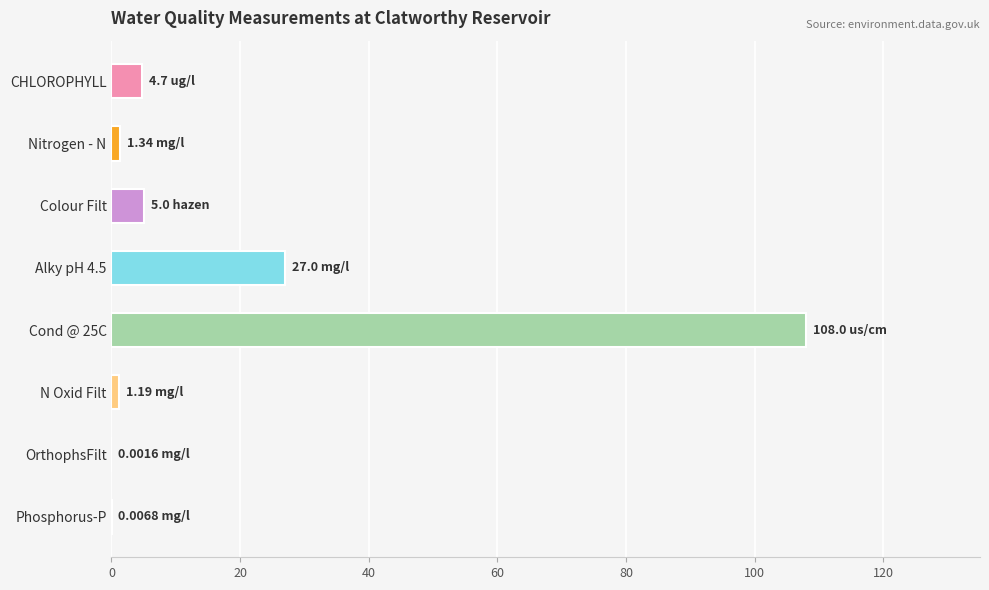

What is the sum of all values?

147.2